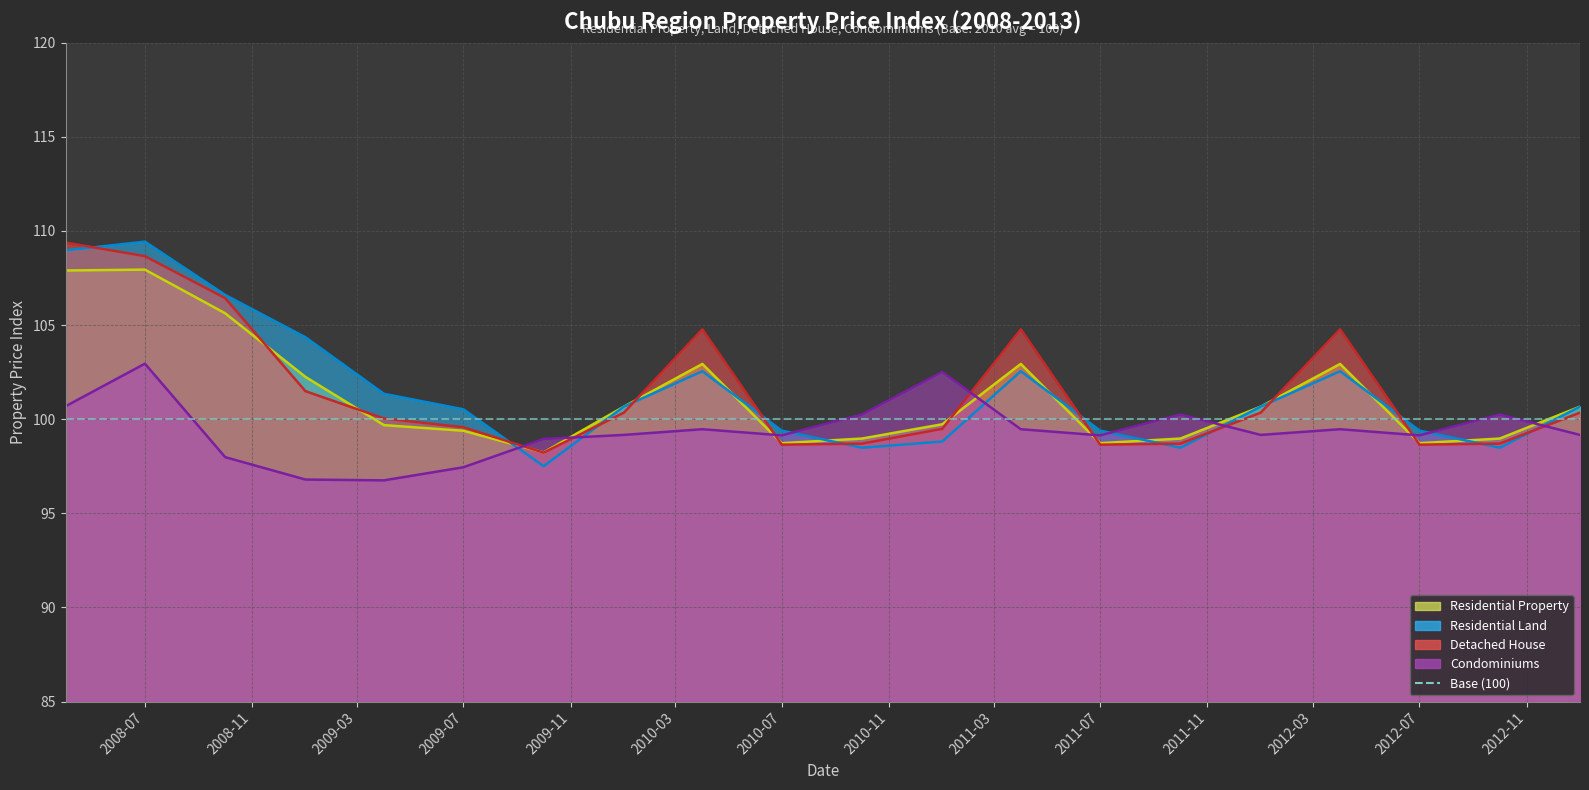

Rank the categories by Detached House value from lowest to highest.

2009-10-01, 2010-07-01, 2011-07-01, 2012-07-01, 2010-10-01, 2011-10-01, 2012-10-01, 2011-01-01, 2009-07-01, 2009-04-01, 2010-01-01, 2012-01-01, 2013-01-01, 2009-01-01, 2010-04-01, 2011-04-01, 2012-04-01, 2008-10-01, 2008-07-01, 2008-04-01